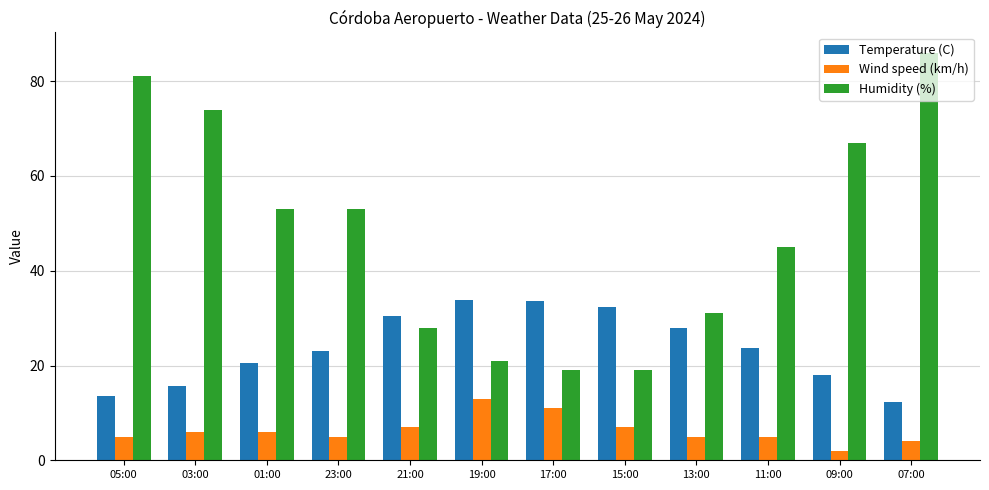

Between 11:00 and 09:00, which series saw the biggest shift?

Humidity (%)